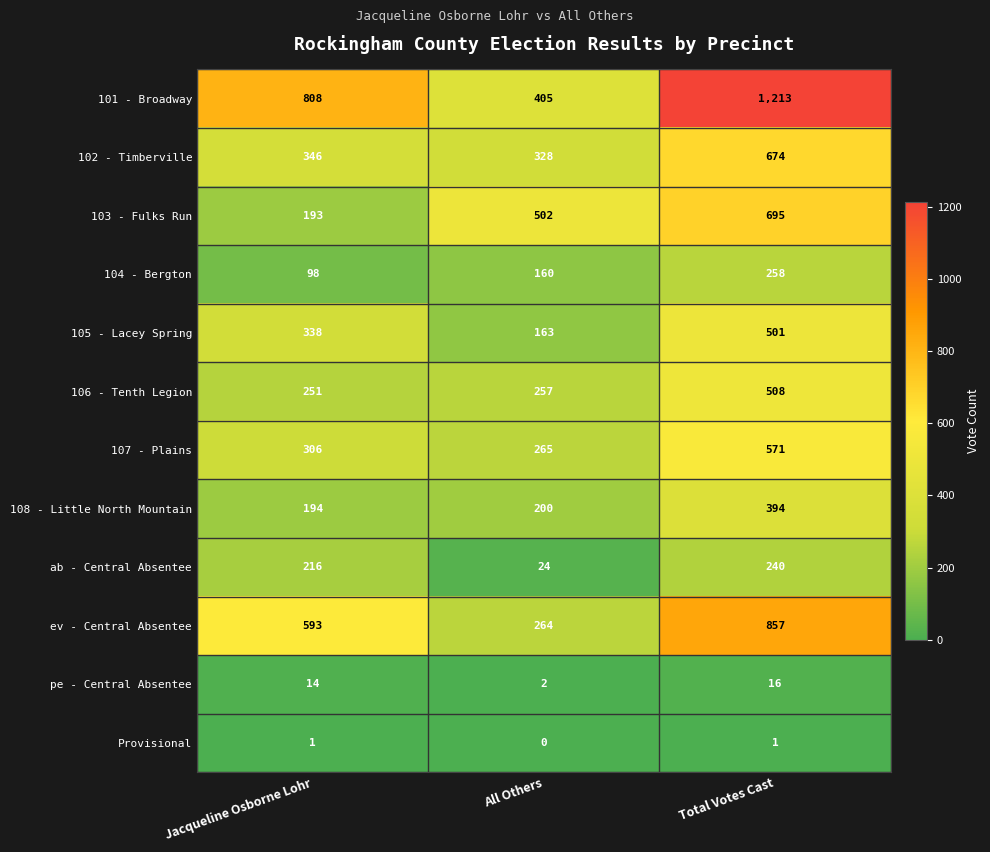

Where is Provisional nearest to the value 0?

All Others